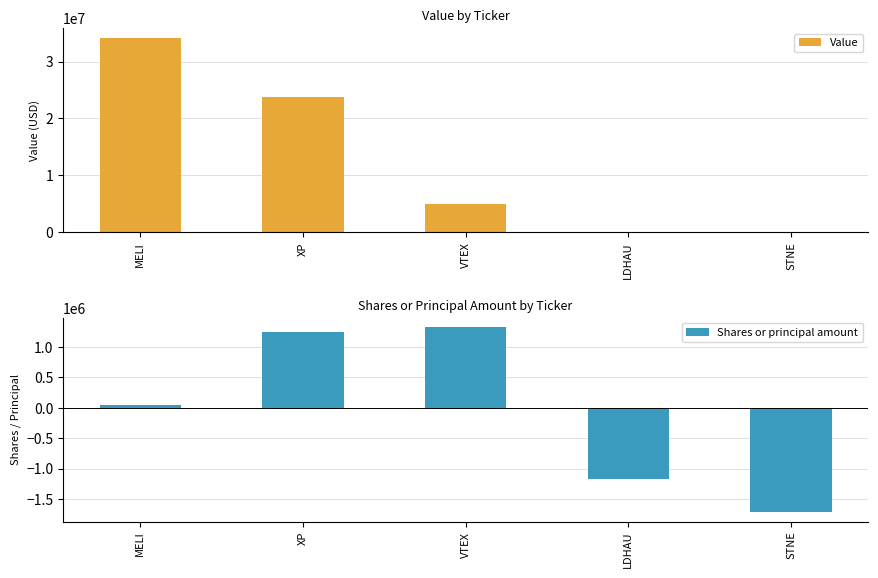

How many values in Value are above zero?

3